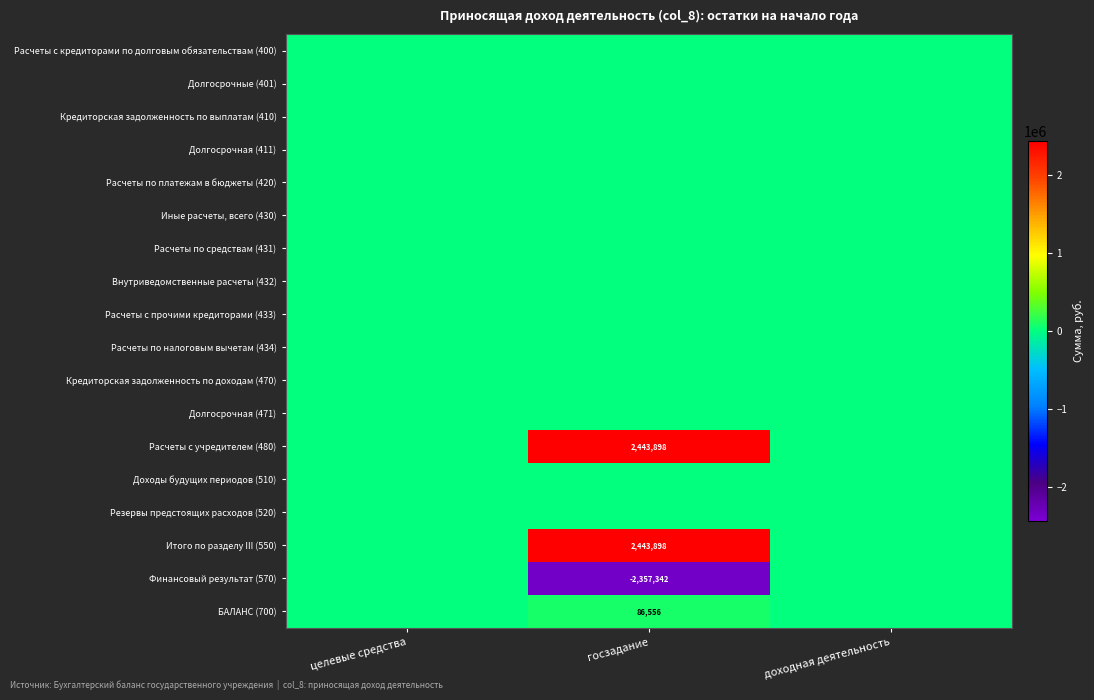

Which series has the largest total across all categories?

Расчеты с учредителем (480)